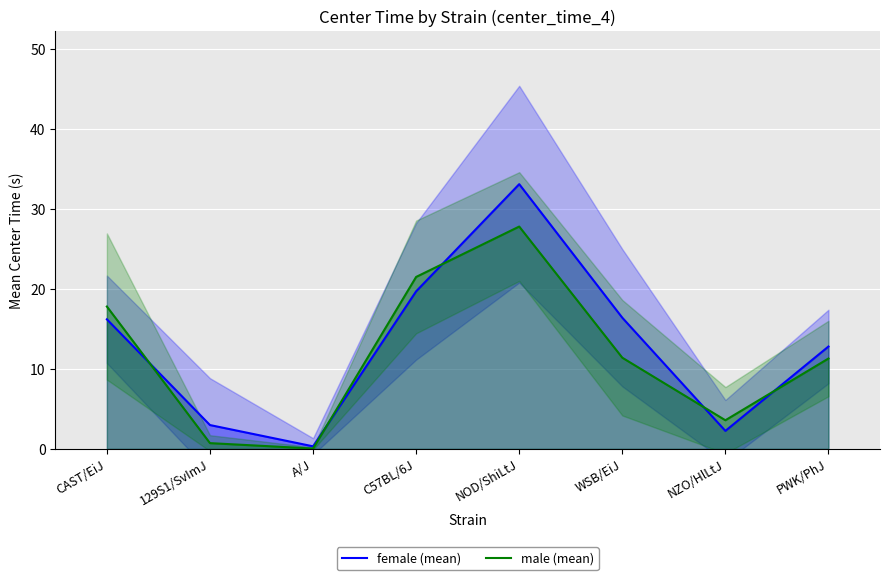

The value of female (mean) at WSB/EiJ is 16.4. True or false?

True